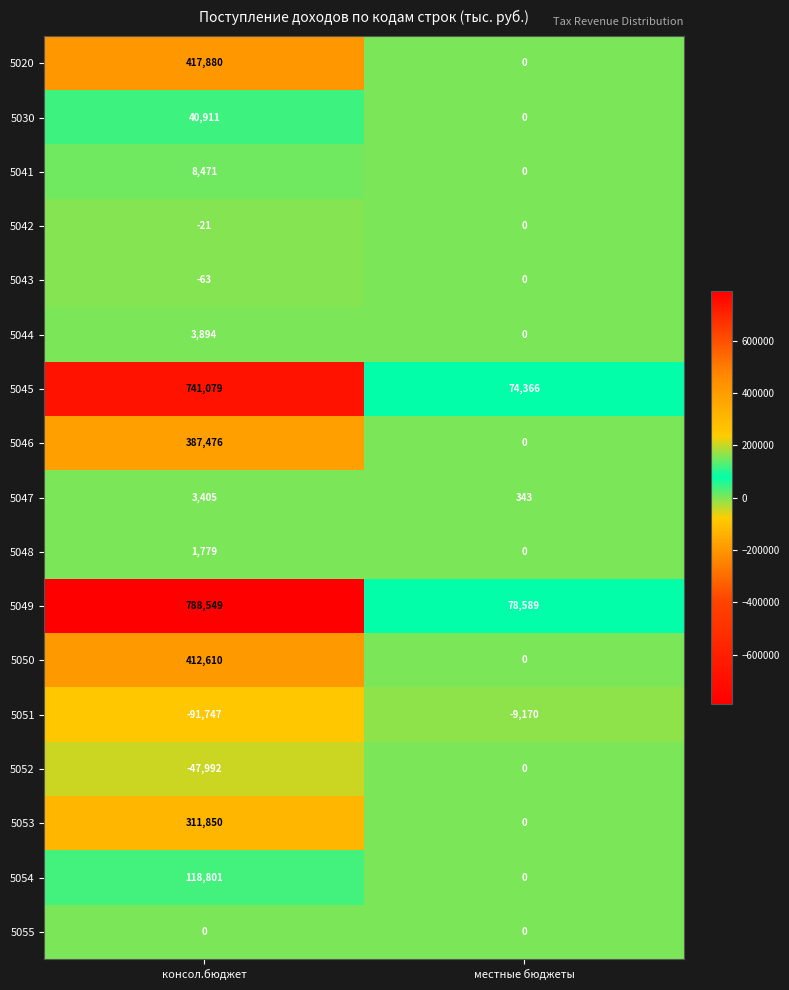

What value does the 5047 series have at местные бюджеты, to the nearest 100?

300